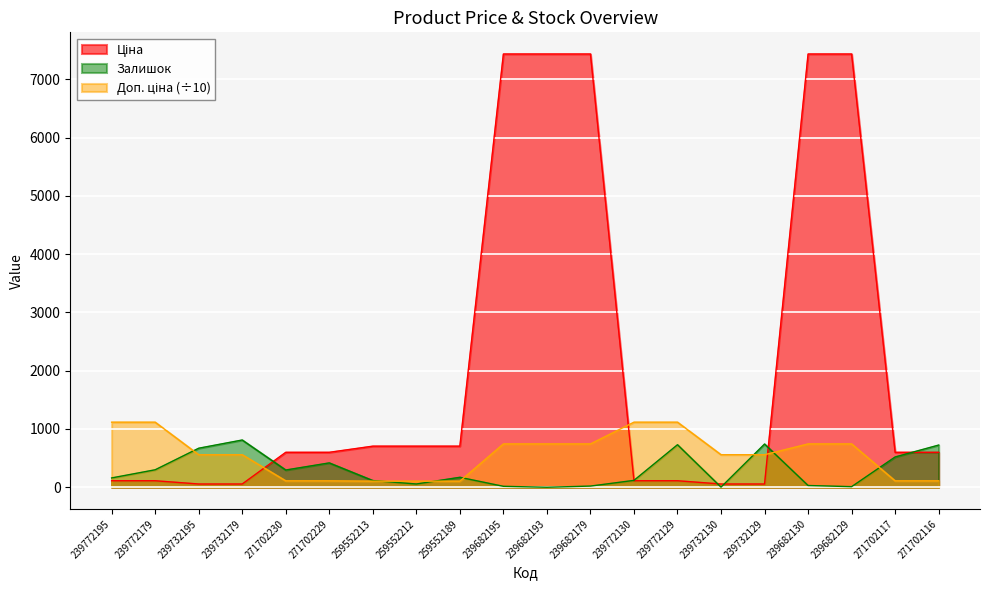

What is the sum of the Залишок values at 239772179 and 239682193?

300.0